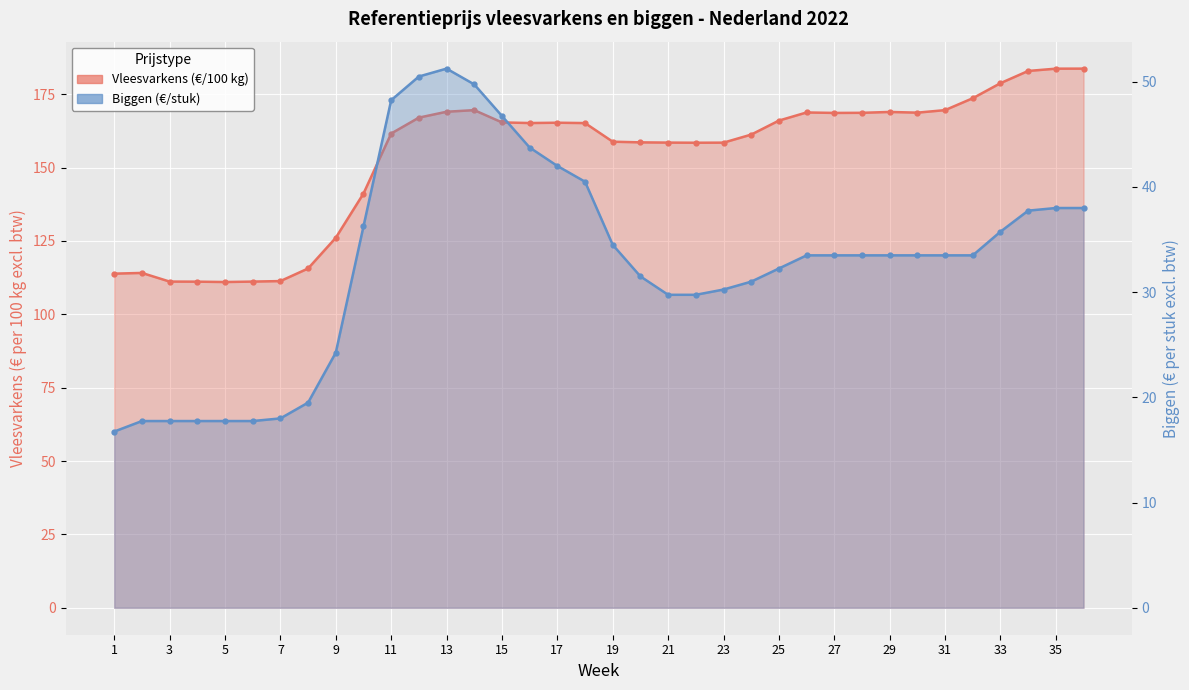

What is the maximum value for Vleesvarkens (€/100 kg)?

183.7